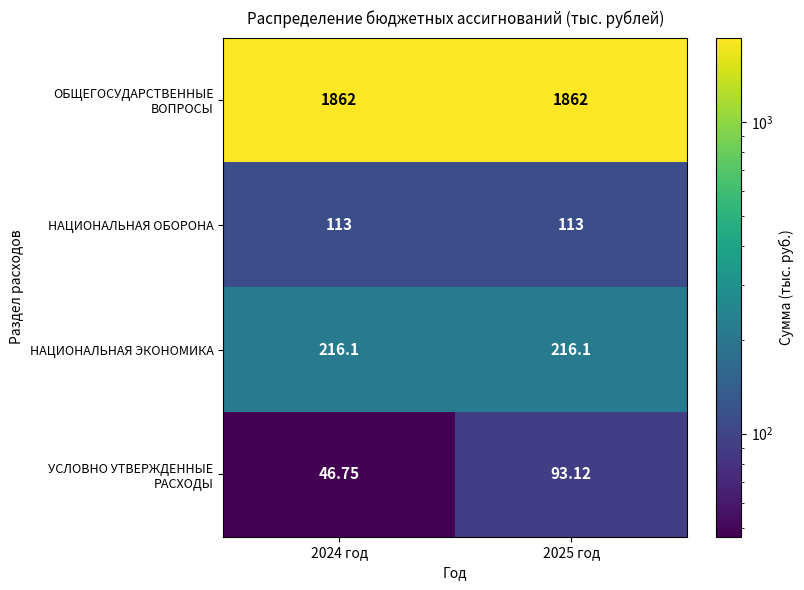

Is the value of УСЛОВНО УТВЕРЖДЕННЫЕ РАСХОДЫ at 2025 год greater than the value of НАЦИОНАЛЬНАЯ ОБОРОНА at 2025 год?

No